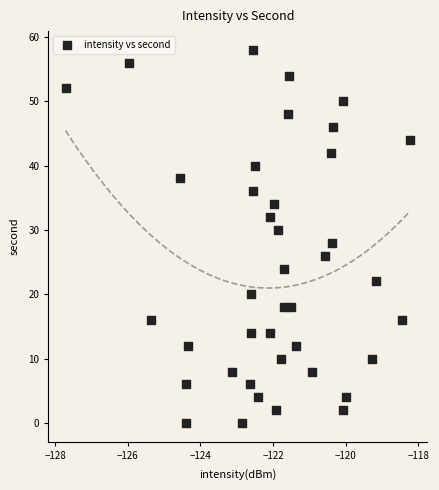

What is the range of Y values (max minus min)?

58